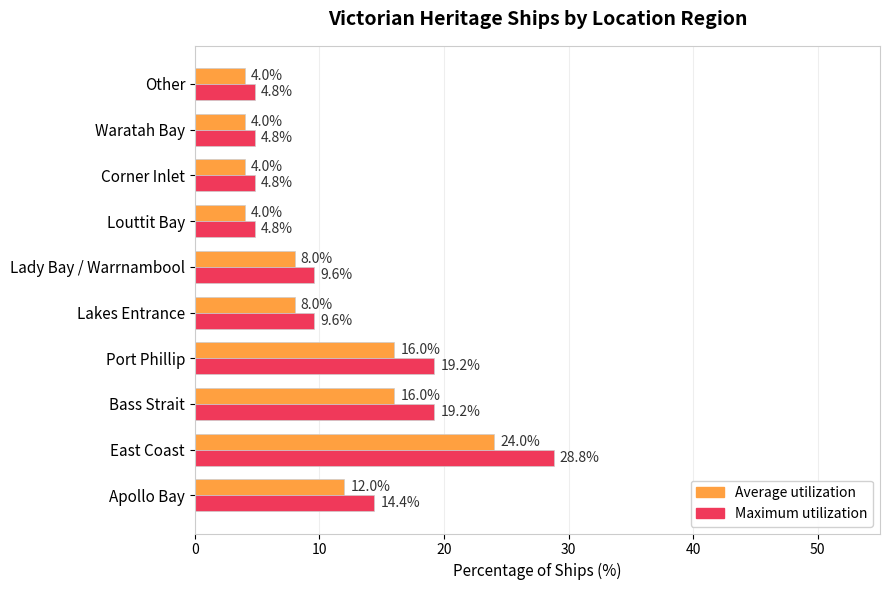

Where is Average utilization nearest to the value 14?

Apollo Bay